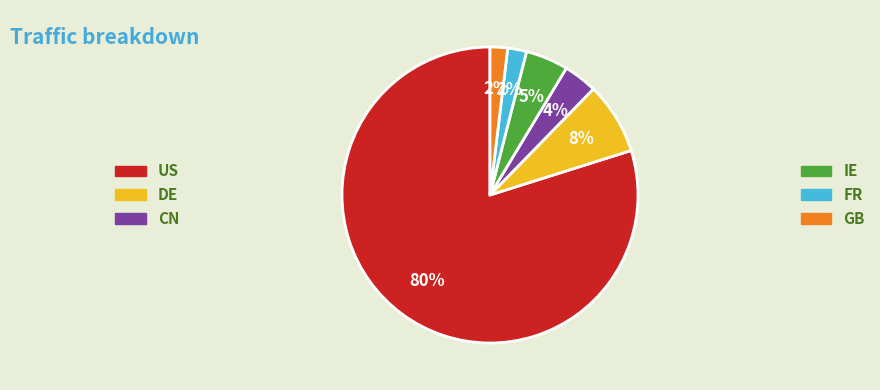

How many slices are in this pie chart?

6